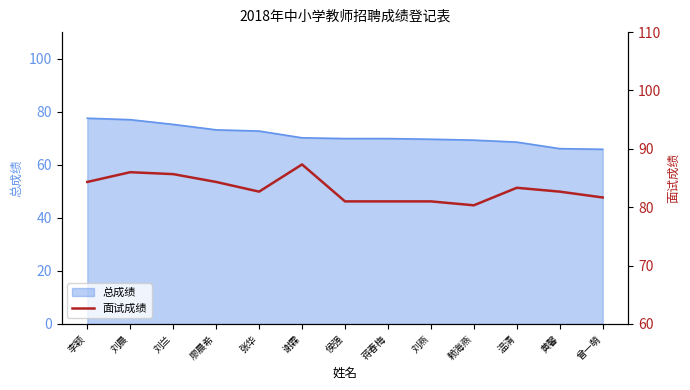

What value does the 总成绩 series have at 刘晨?

77.0